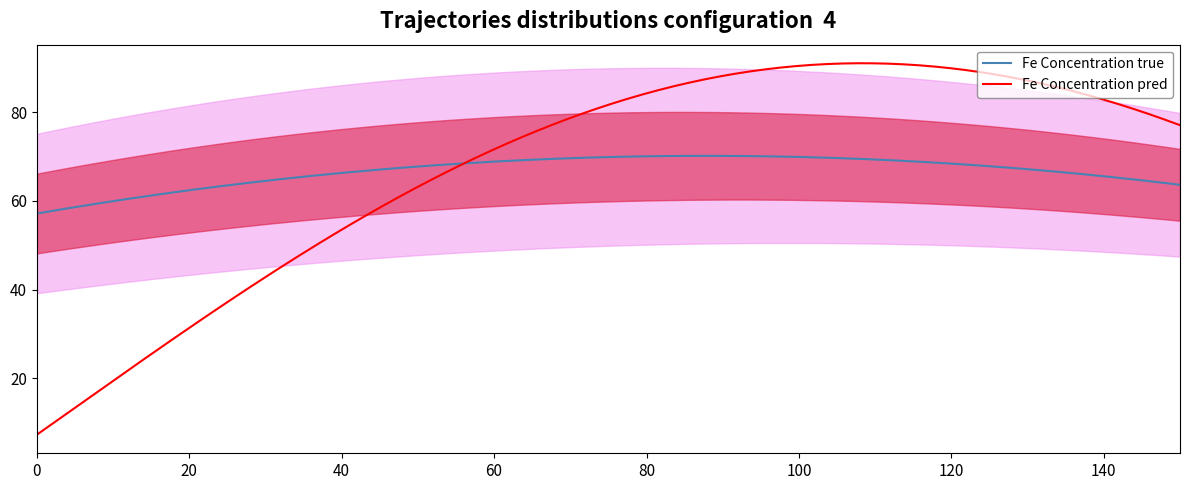

What is the sum of all Fe Concentration (mg/kg) values?

2287.9